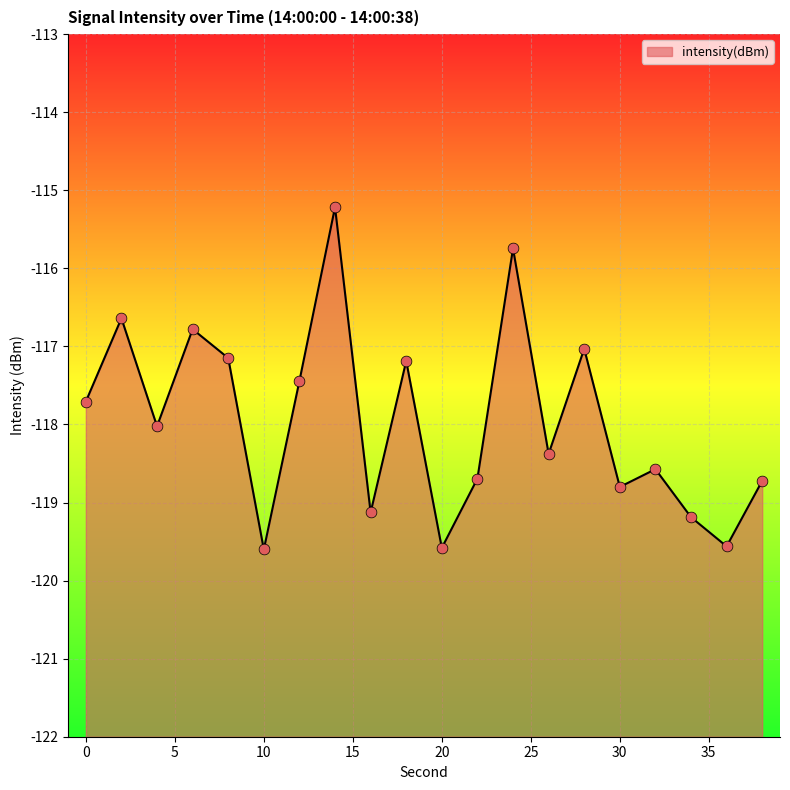

Between 30 and 28, which is larger?

28